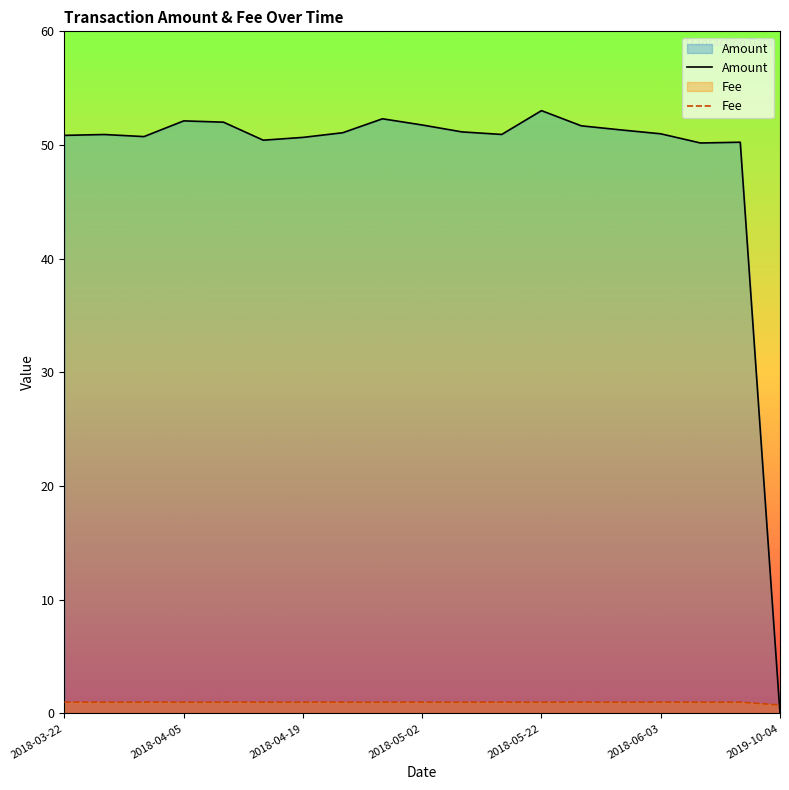

Does the chart display data point markers on the line(s)?

No